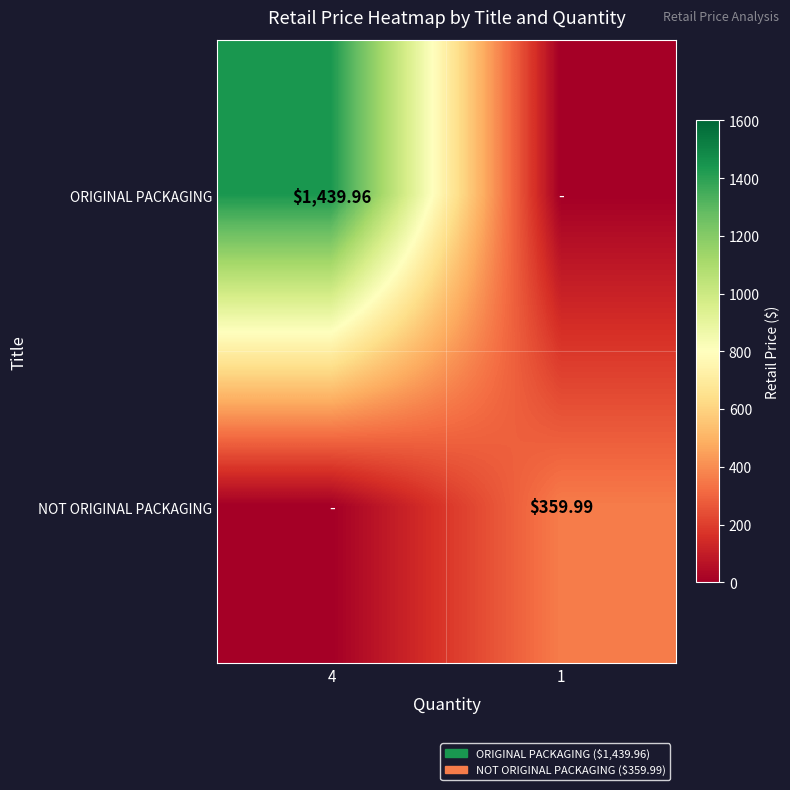

What is the total value across all series at 1?

360.0